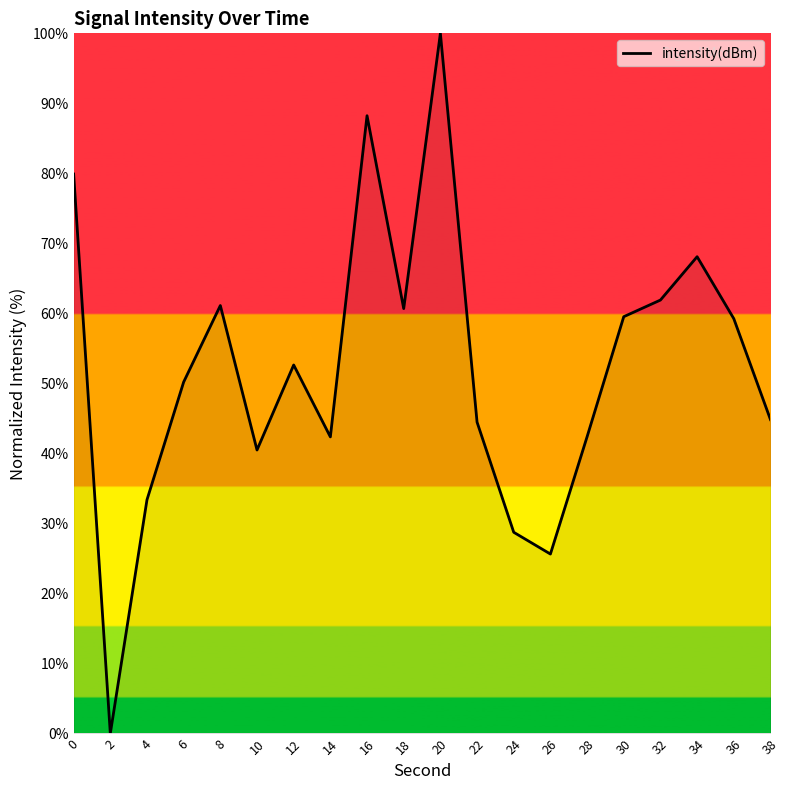

What is the difference between the values at 14 and 18?

18.3